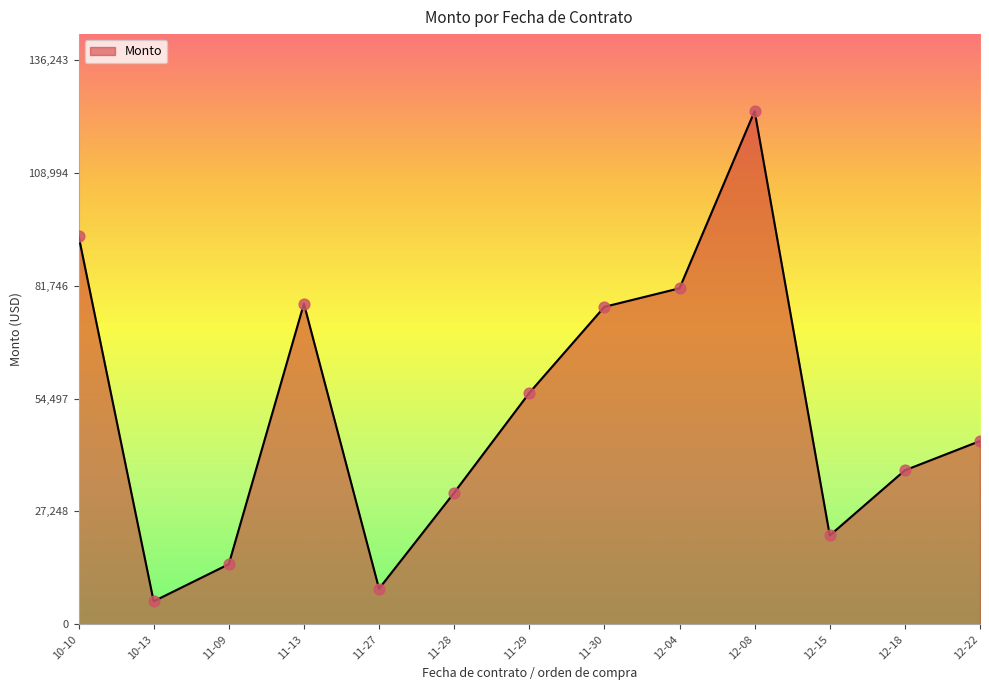

Between 11-09 and 11-13, which is larger?

11-13